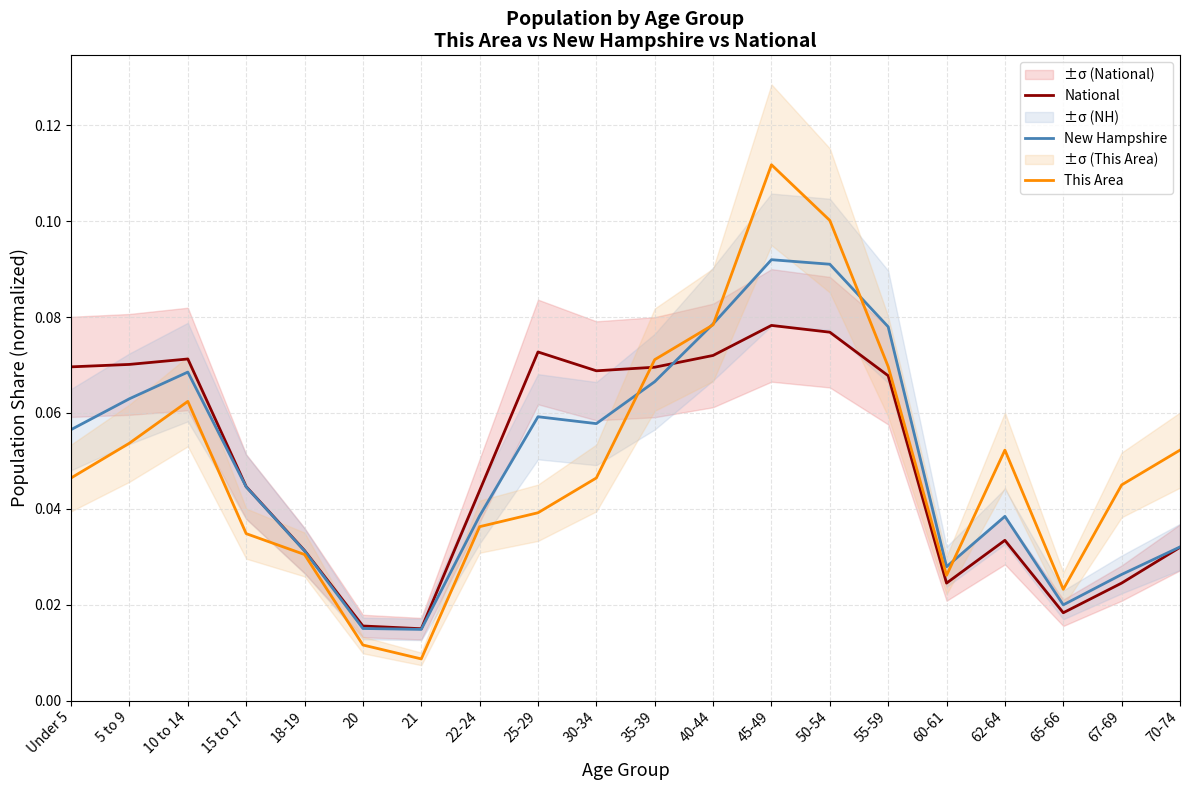

True or false: This Area and National intersect in this chart.

True